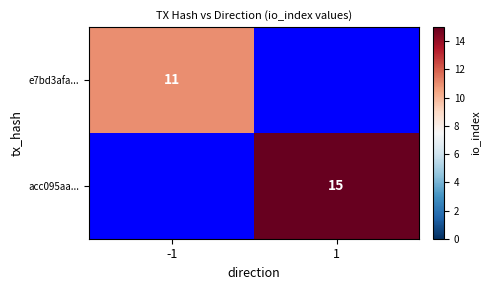

Is it true that acc095aa... equals 20.4 at 1?

False